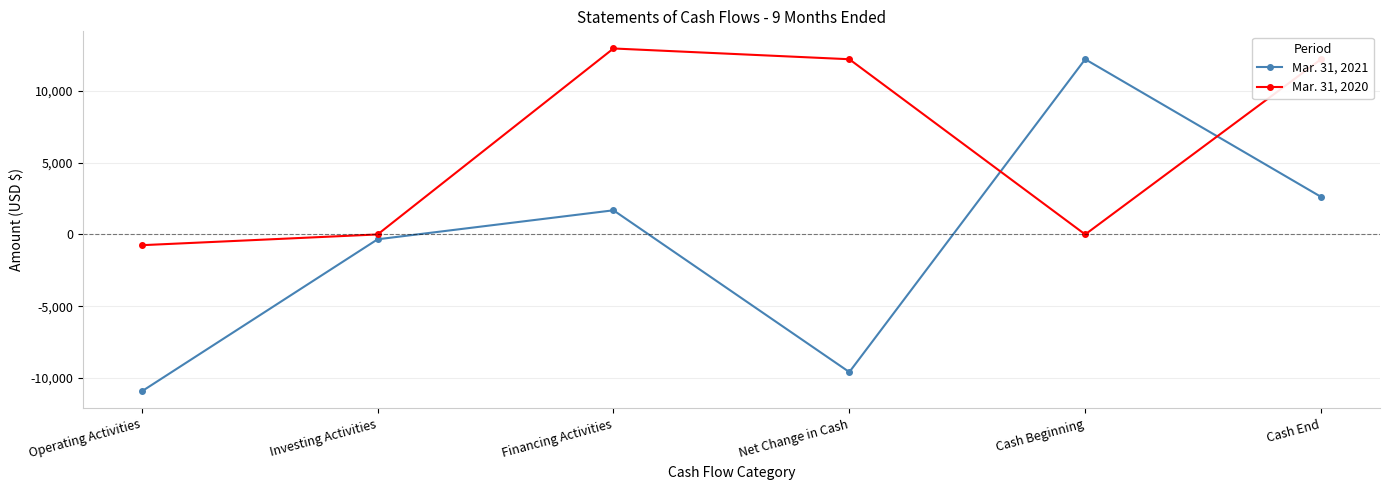

Where do Mar. 31, 2020 and Mar. 31, 2021 first cross each other?

Net Change in Cash and Cash Beginning